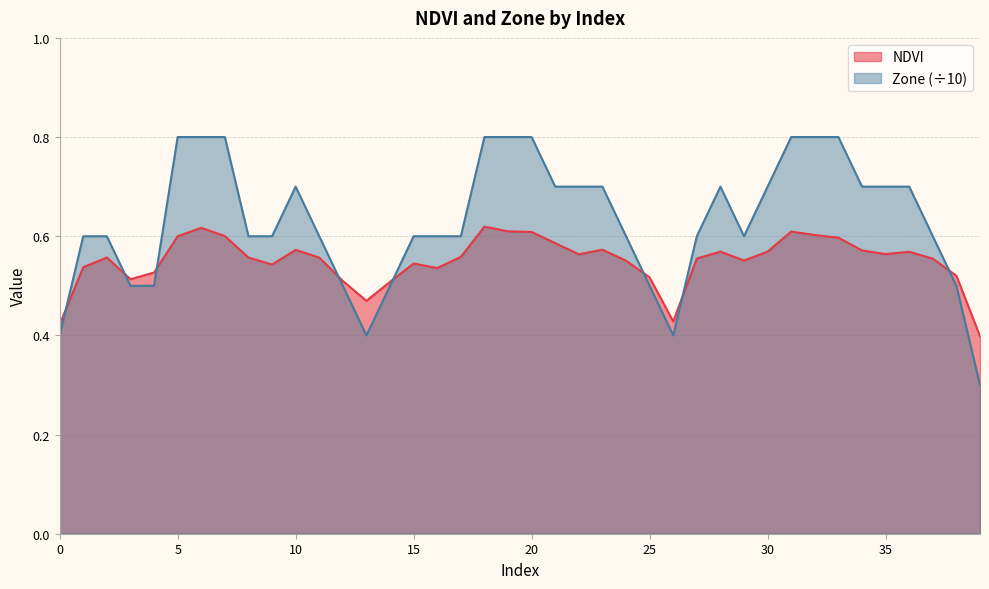

Reading left to right, list all the values displayed in this chart.

NDVI: 0=0.4	1=0.5	2=0.6	3=0.5	4=0.5	5=0.6	6=0.6	7=0.6	8=0.6	9=0.5	10=0.6	11=0.6	12=0.5	13=0.5	14=0.5	15=0.5	16=0.5	17=0.6	18=0.6	19=0.6	20=0.6	21=0.6	22=0.6	23=0.6	24=0.6	25=0.5	26=0.4	27=0.6	28=0.6	29=0.6	30=0.6	31=0.6	32=0.6	33=0.6	34=0.6	35=0.6	36=0.6	37=0.6	38=0.5	39=0.4
Zone: 0=0.4	1=0.6	2=0.6	3=0.5	4=0.5	5=0.8	6=0.8	7=0.8	8=0.6	9=0.6	10=0.7	11=0.6	12=0.5	13=0.4	14=0.5	15=0.6	16=0.6	17=0.6	18=0.8	19=0.8	20=0.8	21=0.7	22=0.7	23=0.7	24=0.6	25=0.5	26=0.4	27=0.6	28=0.7	29=0.6	30=0.7	31=0.8	32=0.8	33=0.8	34=0.7	35=0.7	36=0.7	37=0.6	38=0.5	39=0.3